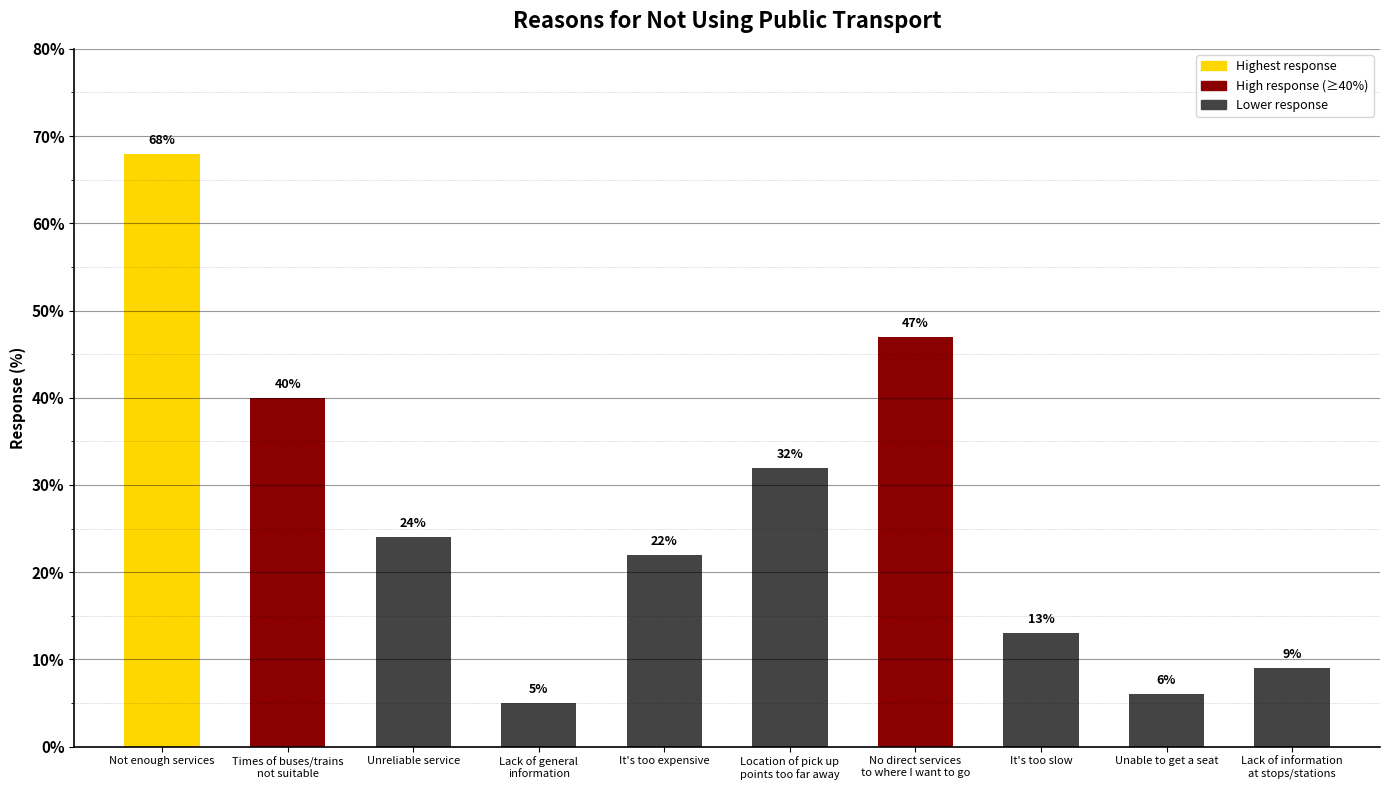

What is the greatest value displayed?

68